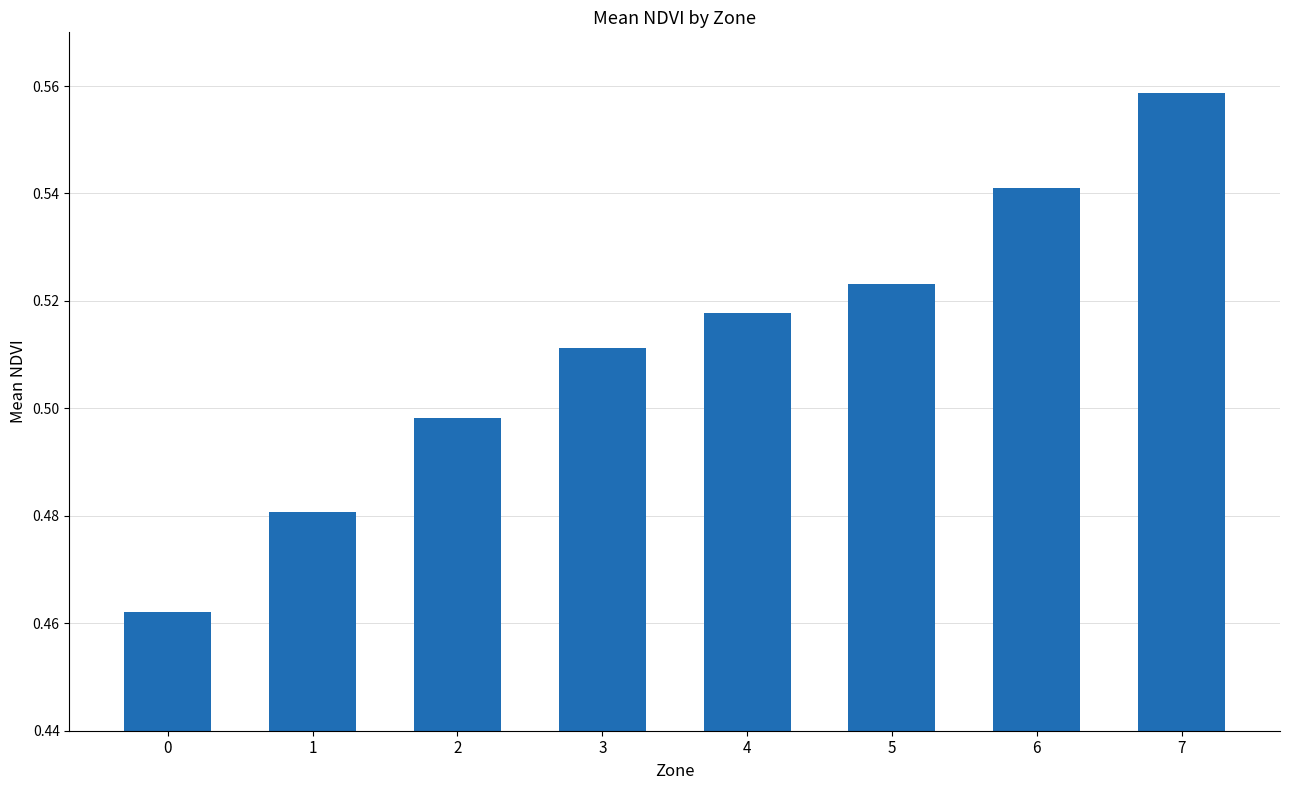

What is the sum of the values at 6 and 5?

1.1